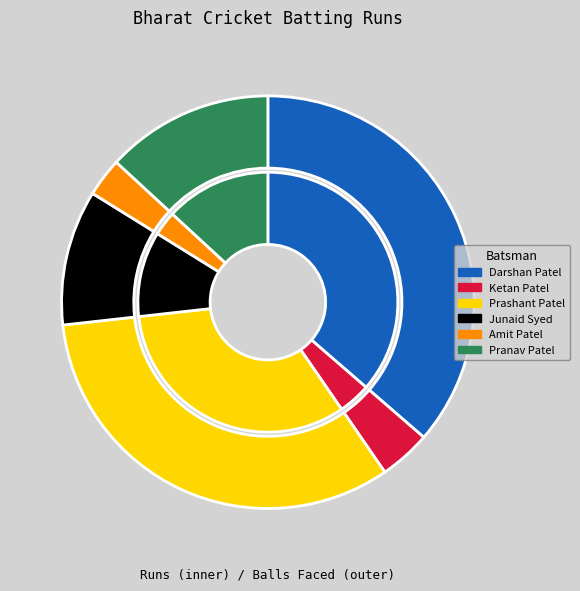

Is Ketan Patel the majority of the pie?

No